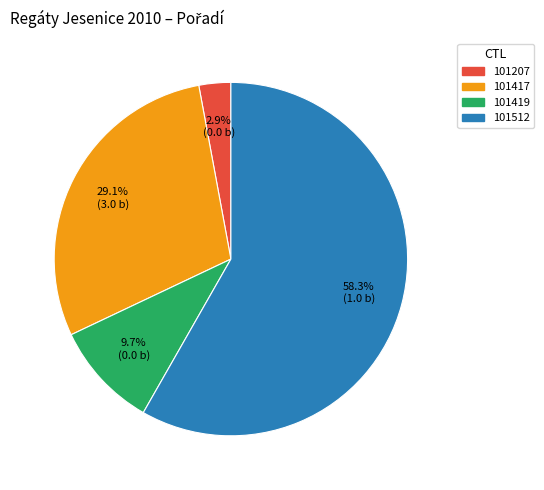

Is it true that 101419 is 10% of the pie?

True